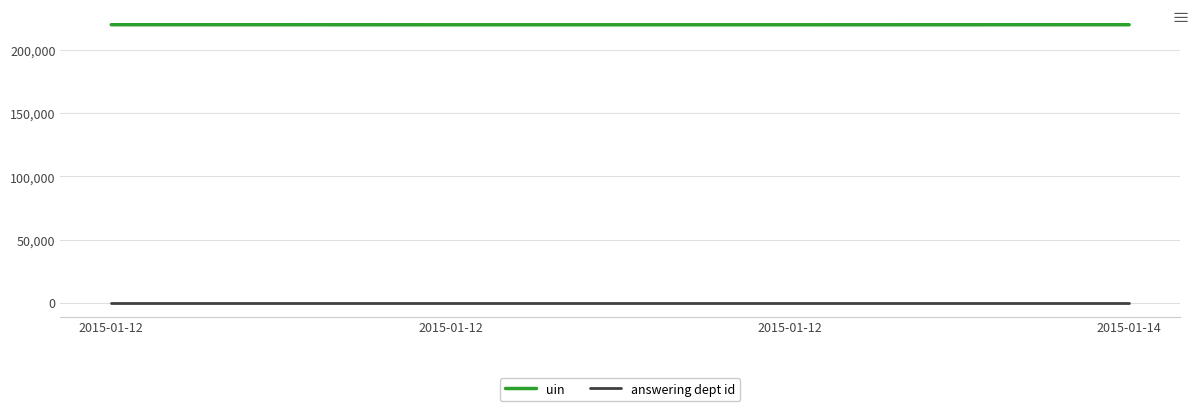

What is the value of the uin point at the 2nd from the left?

220110